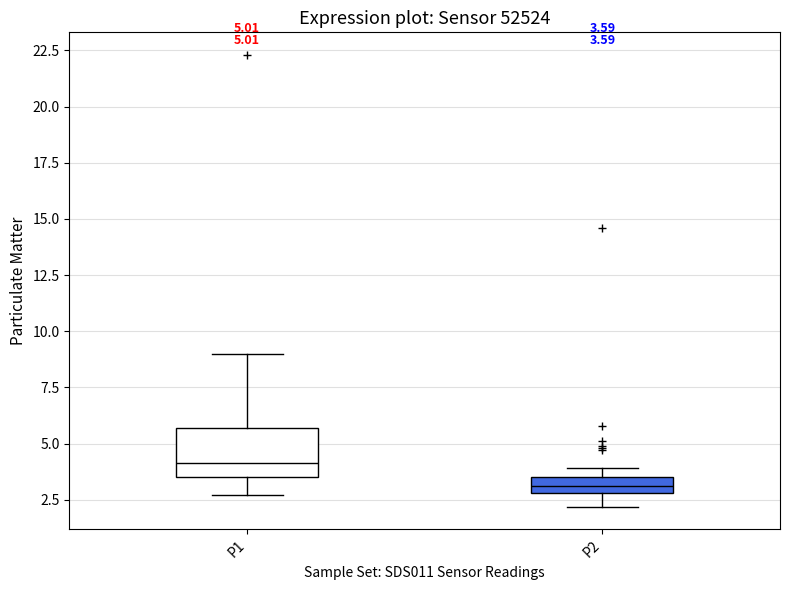

Which box is the tallest, from its lower edge to its upper edge?

P1